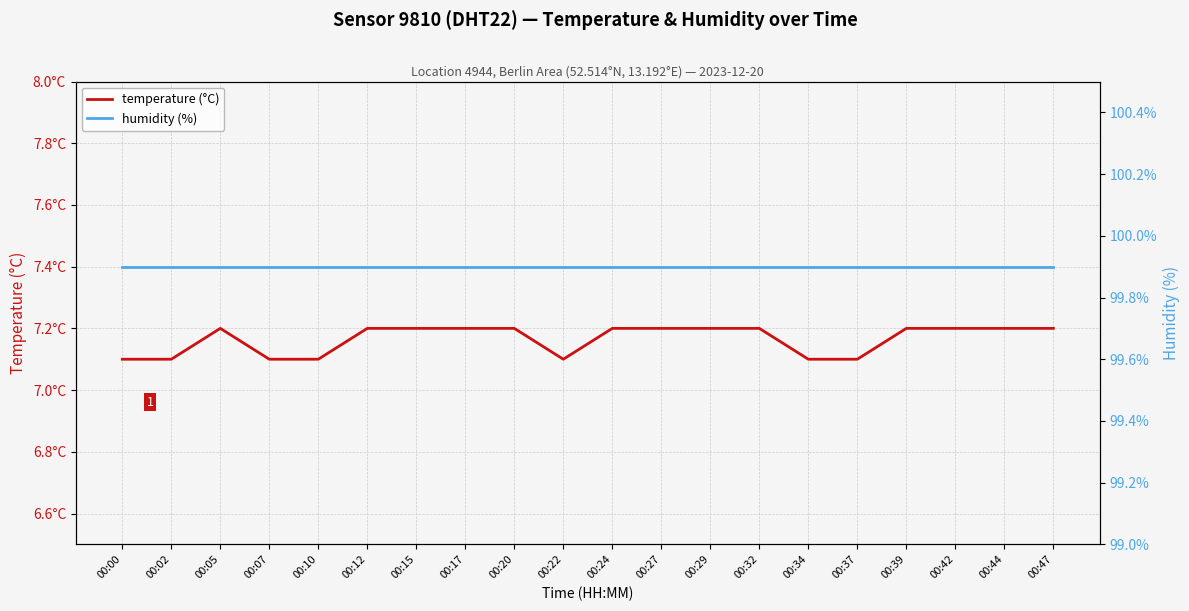

The value of humidity (%) at 00:10 is 99.9. True or false?

True